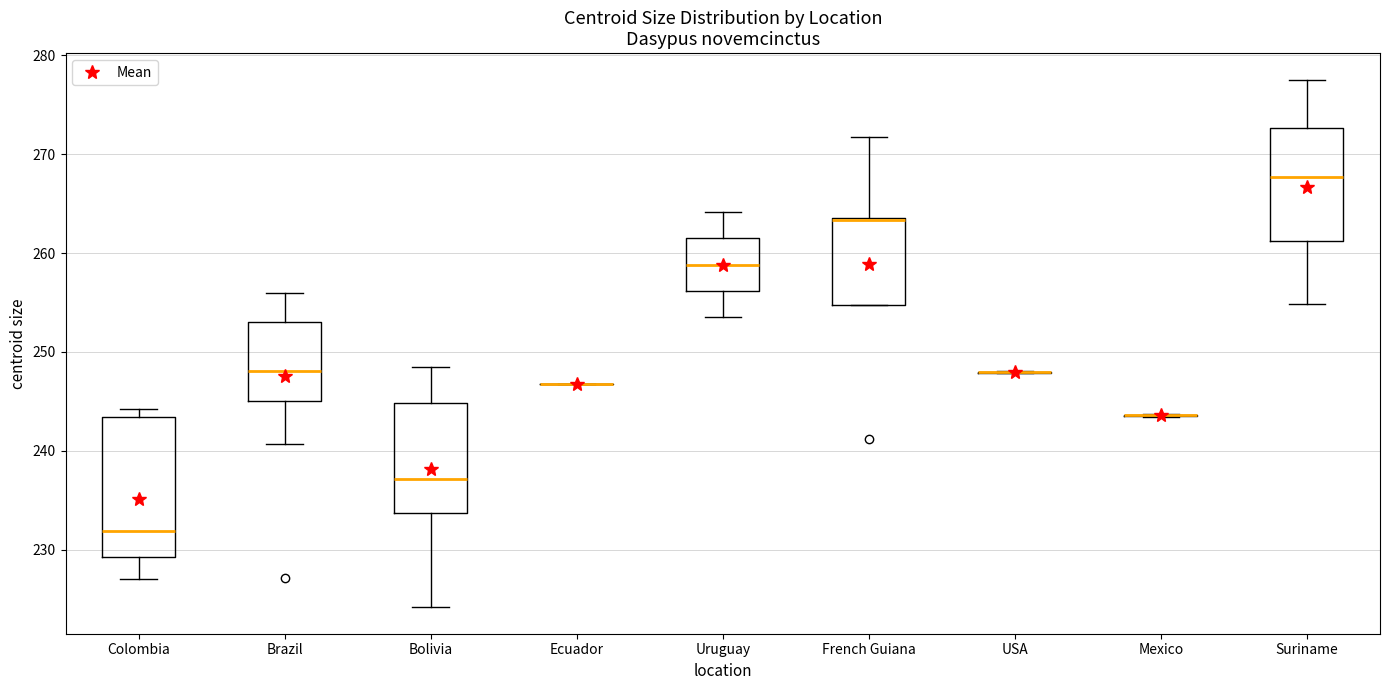

Where is the upper edge of the box for French Guiana on the y-axis? The values are not printed on the chart, so give them approximately, as read against the axis.

264